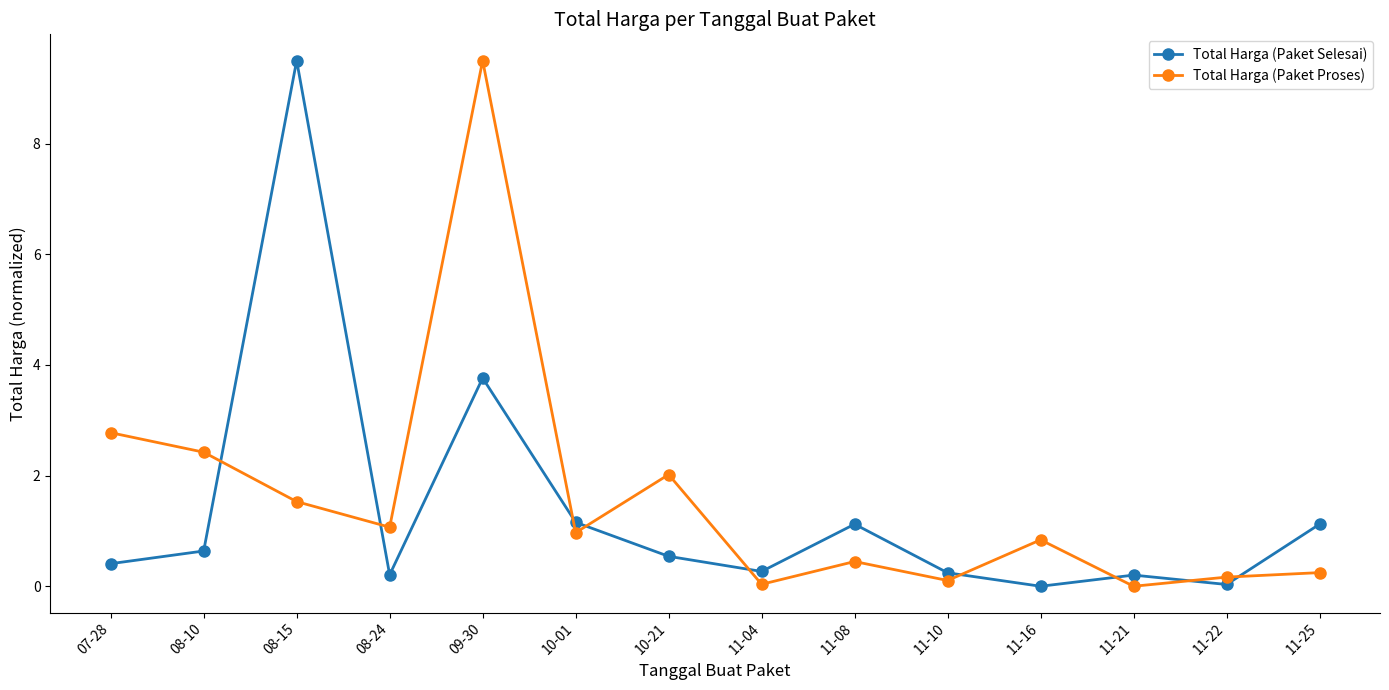

How many lines are shown in the chart?

2